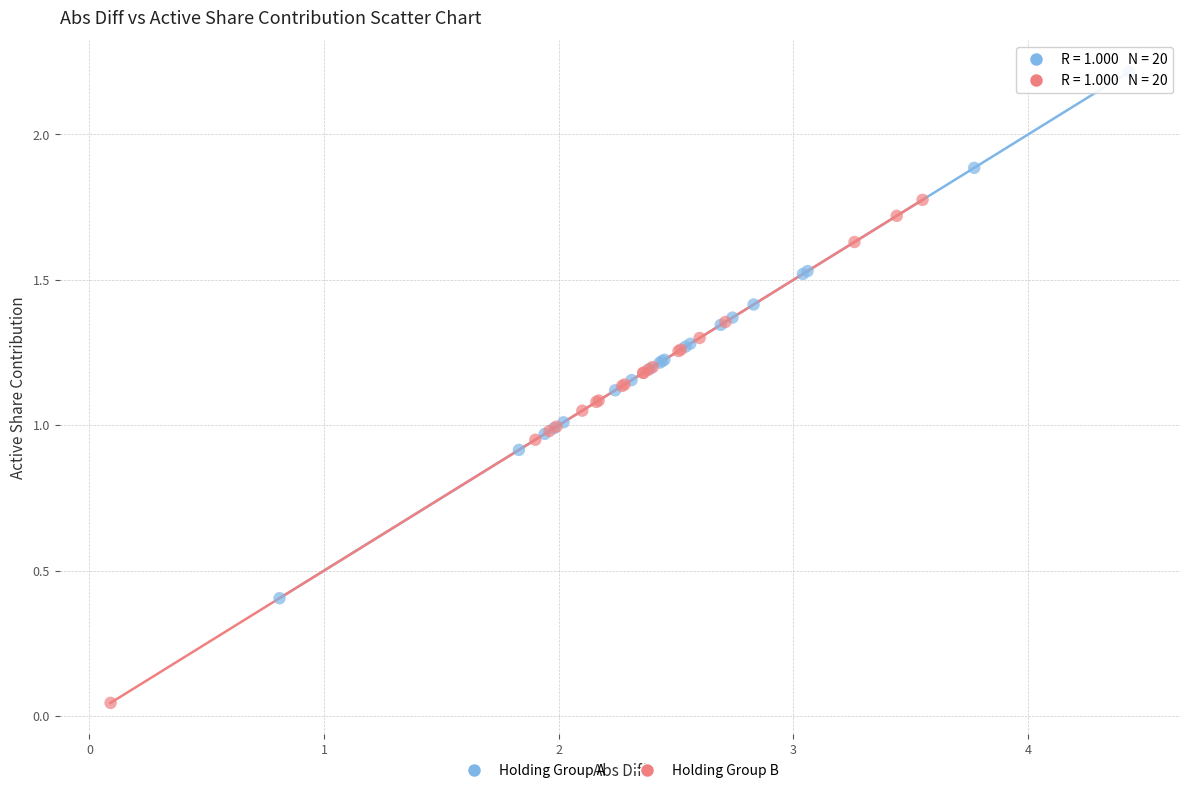

Which series reaches the maximum Y coordinate?

Holding Group A